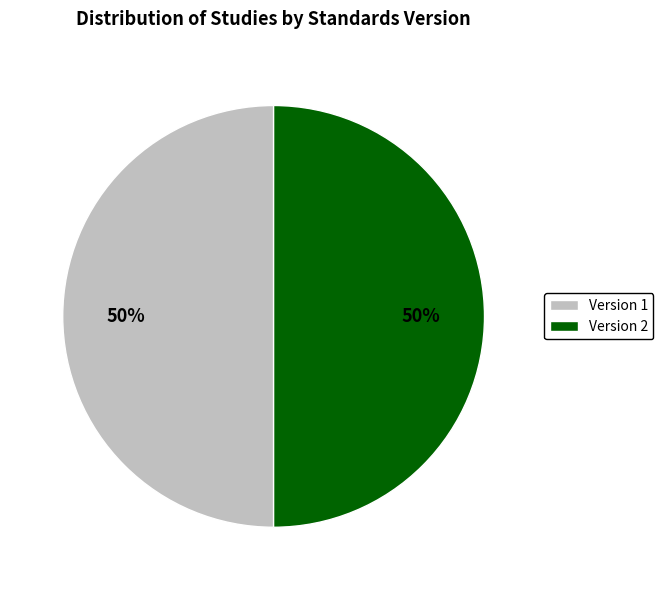

To the nearest percent, what is the combined percentage of Version 1 and Version 2?

100%